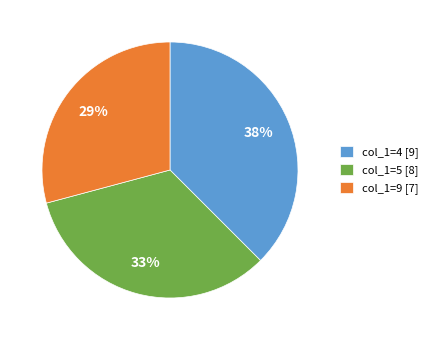

Combined, do col_1=4 [9] and col_1=5 [8] account for over 50%?

Yes